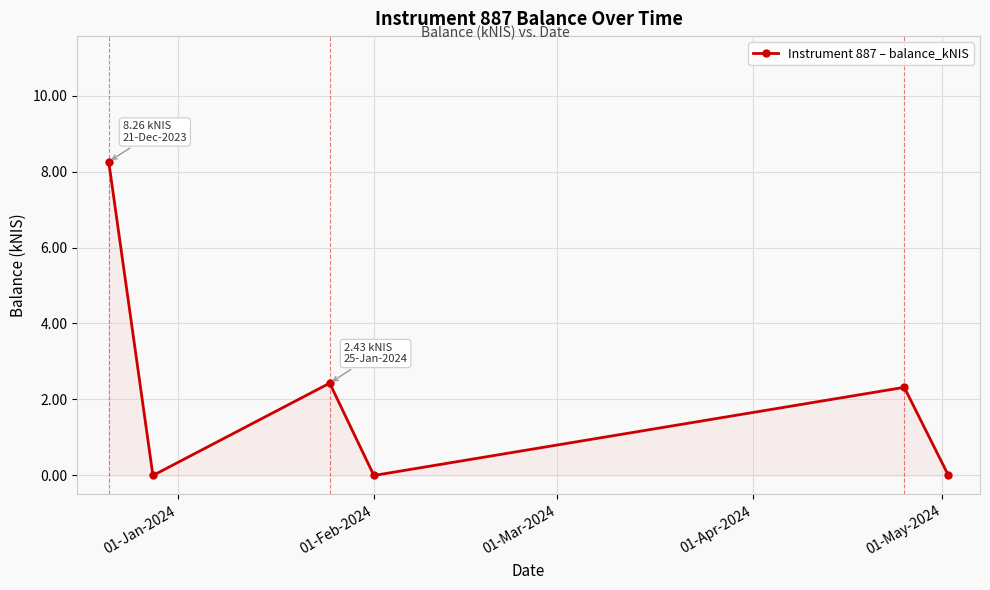

How many data points are less than 2?

3